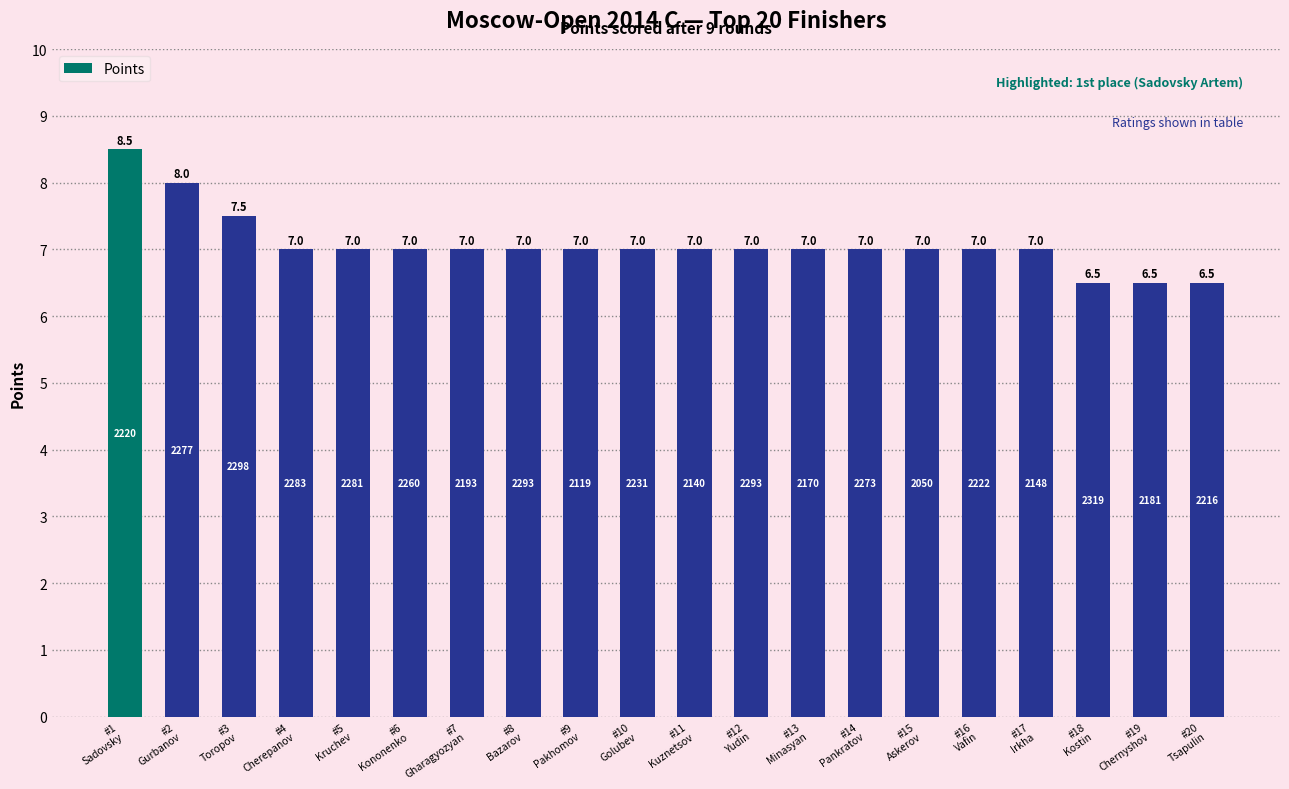

How many categories are shown in the chart?

20